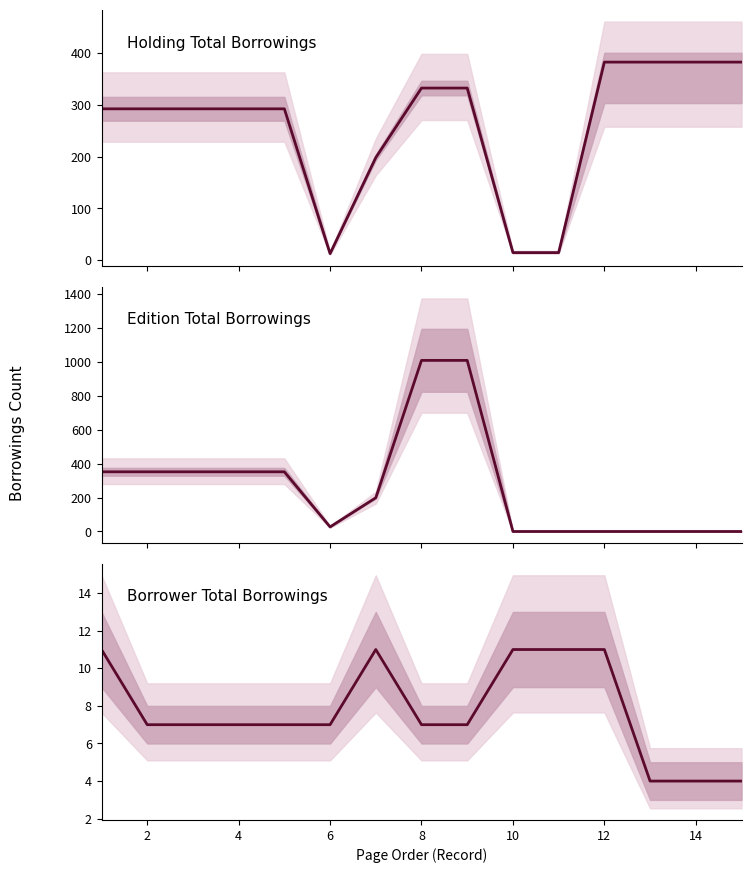

Reading left to right, transcribe all the data shown in this chart.

Holding Total Borrowings: 292	292	292	292	292	13	198	332	332	15	15	382	382	382	382
Edition Total Borrowings: 352	352	352	352	352	27	199	1009	1009	0	0	0	0	0	0
Borrower Total Borrowings: 11	7	7	7	7	7	11	7	7	11	11	11	4	4	4